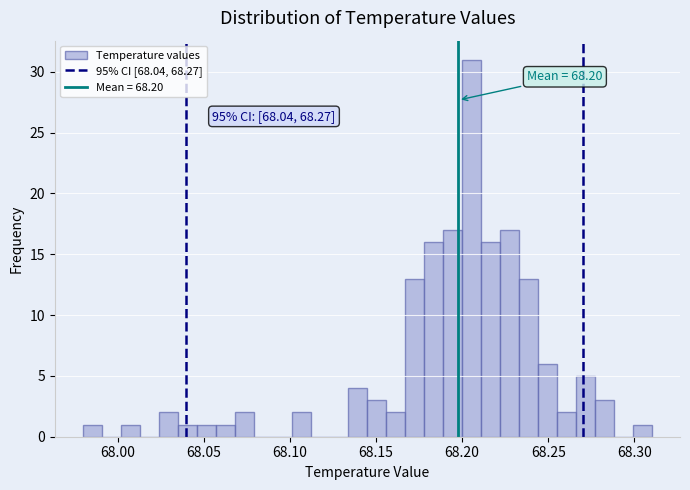

Read against the x-axis, roughly where is the centre of the tallest bar?

68.205